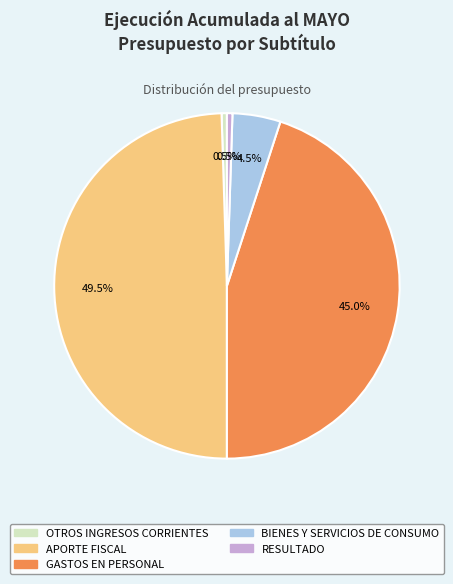

Which slice is the largest?

APORTE FISCAL